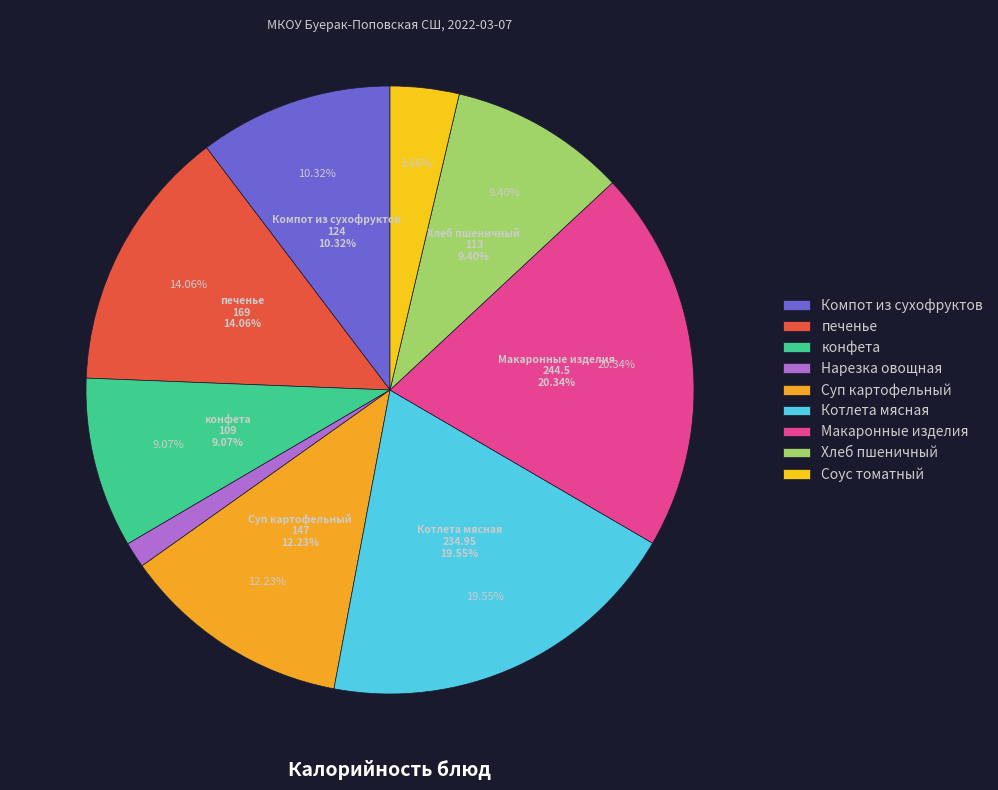

Which slice is the smallest?

Нарезка овощная